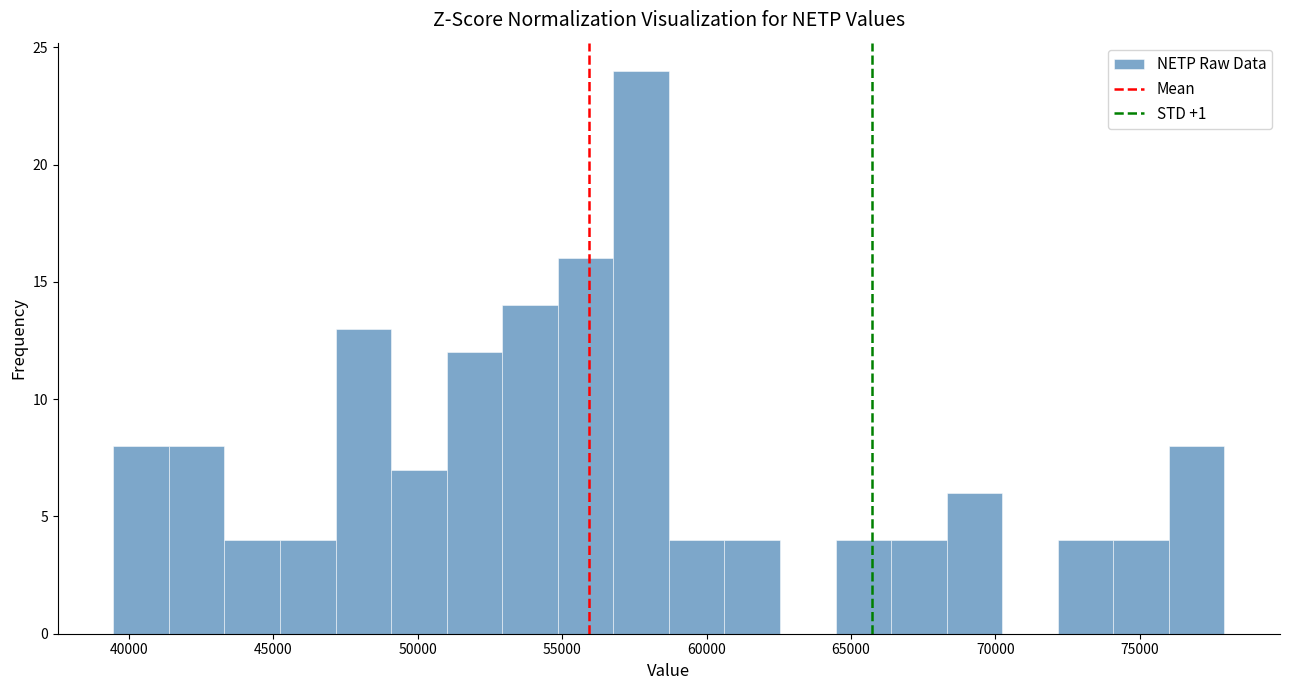

Read against the x-axis, roughly where is the centre of the tallest bar?

57500